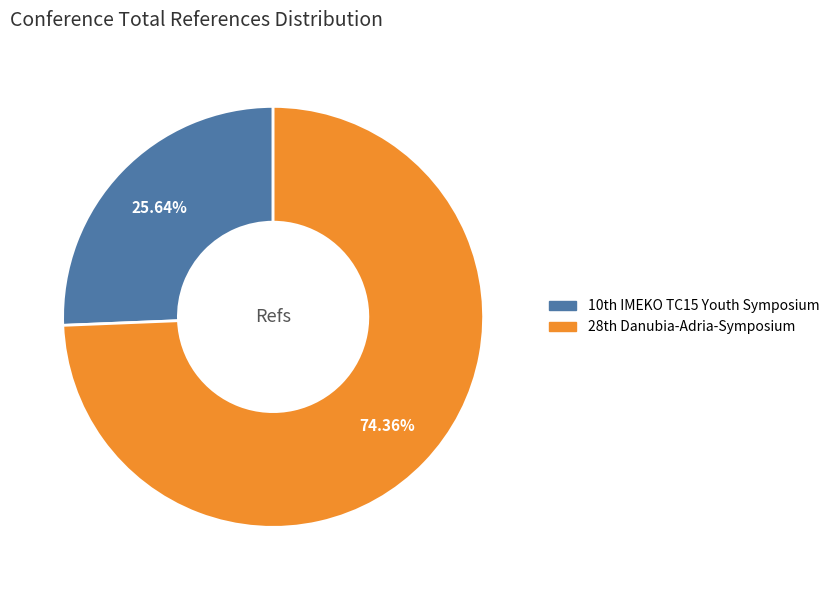

Which slice represents more than half of the pie?

28th Danubia-Adria-Symposium